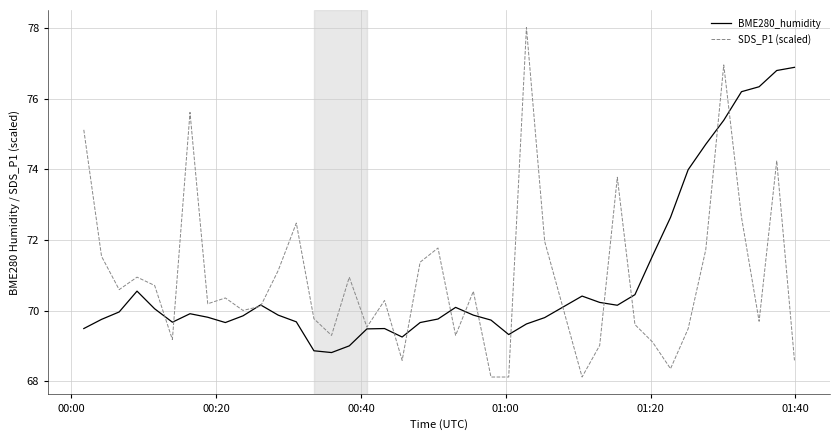

Rank the series by their maximum value, from highest to lowest.

SDS_P1 (scaled), BME280_humidity